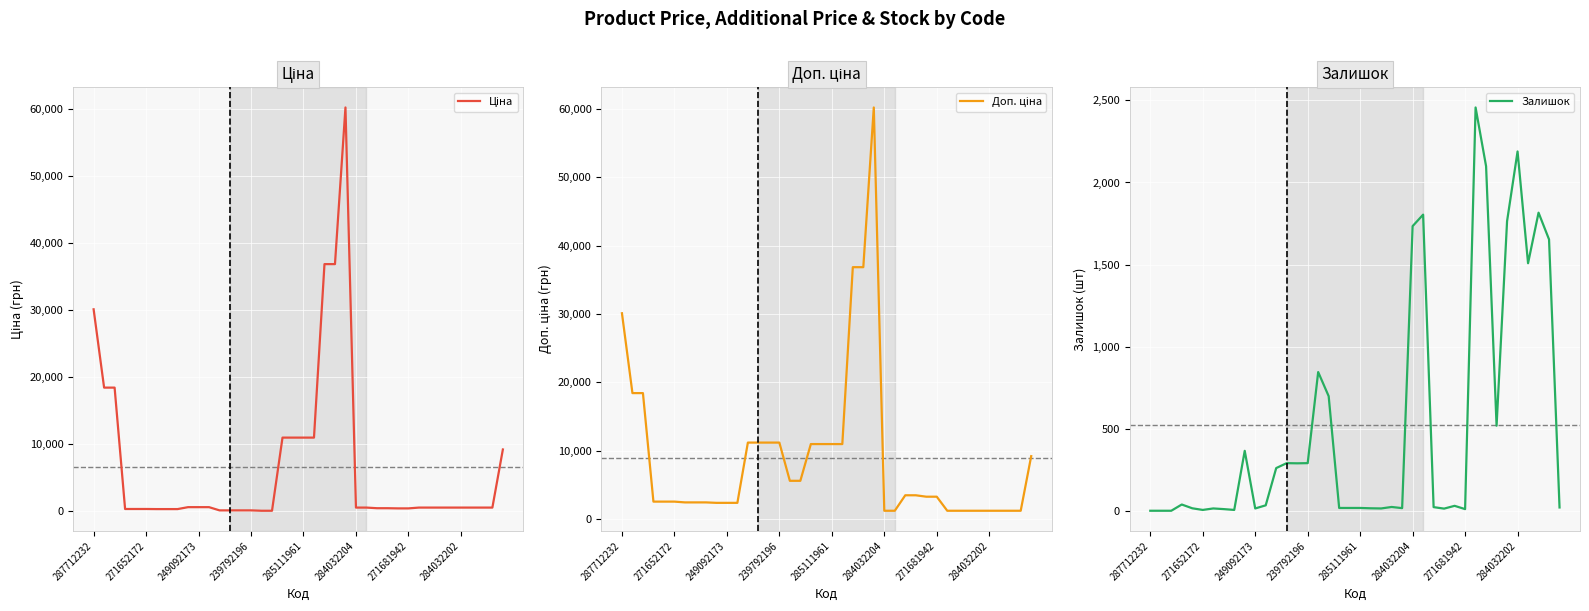

Reading right to left, list all the values displayed in this chart.

Ціна: 9196.3	528.2	528.2	528.2	528.2	528.2	528.2	528.2	528.2	408.2	408.2	434.3	434.3	528.2	528.2	60205.6	36841.8	36841.8	10964.4	10964.4	10964.4	10964.4	55.9	55.9	111.8	111.8	111.8	111.8	591.6	591.6	591.6	304.1	304.1	304.1	318.3	318.3	318.3	18420.9	18420.9	30102.8
Доп. ціна: 9196.3	1210.7	1210.7	1210.7	1210.7	1210.7	1210.7	1210.7	1210.7	3265.8	3265.8	3474.1	3474.1	1210.7	1210.7	60205.6	36841.8	36841.8	10964.4	10964.4	10964.4	10964.4	5591.0	5591.0	11182.0	11182.0	11182.0	11182.0	2366.5	2366.5	2366.5	2432.8	2432.8	2432.8	2546.4	2546.4	2546.4	18420.9	18420.9	30102.8
Залишок: 20.0	1653.0	1816.0	1508.0	2189.0	1764.0	518.0	2099.0	2457.0	10.0	30.0	13.0	22.0	1804.0	1734.0	16.0	23.0	14.0	15.0	17.0	17.0	17.0	698.0	845.0	290.0	289.0	290.0	260.0	33.0	14.0	365.0	5.0	10.0	14.0	5.0	15.0	38.0	0.0	0.0	0.0